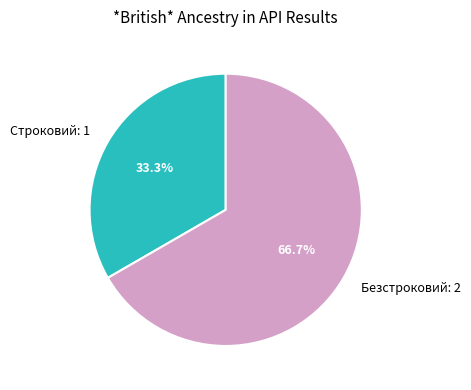

The Строковий slice represents 33% of the pie. True or false?

True